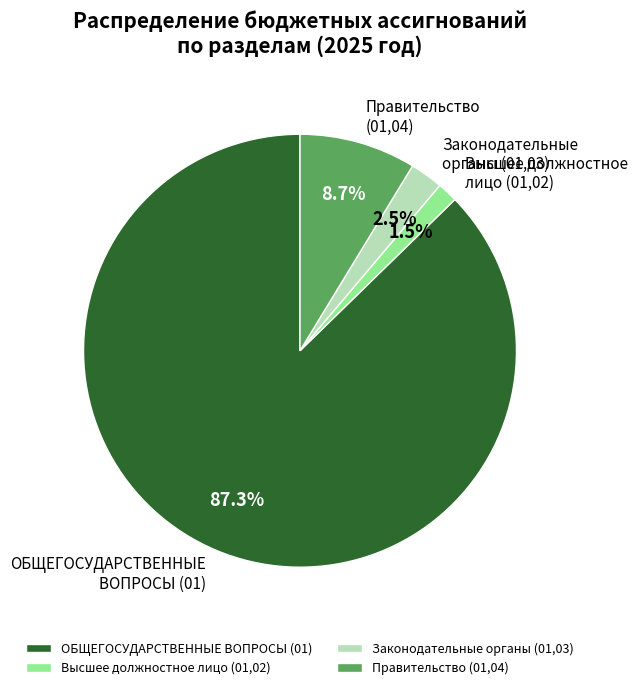

Which has a higher value, Законодательные органы (01,03) or Высшее должностное лицо (01,02)?

Законодательные органы (01,03)